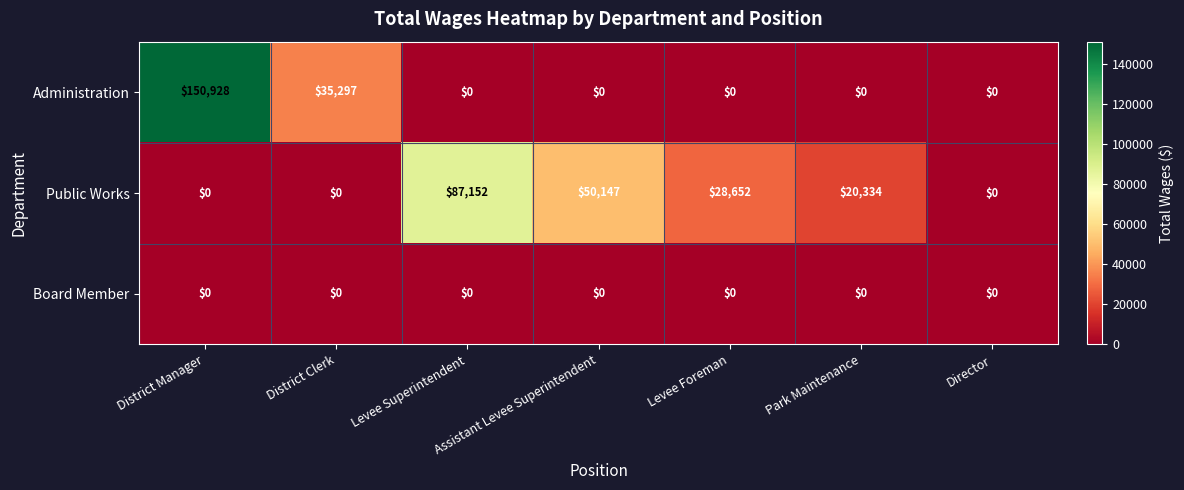

True or false: Public Works has a value of -38749 at District Manager.

False